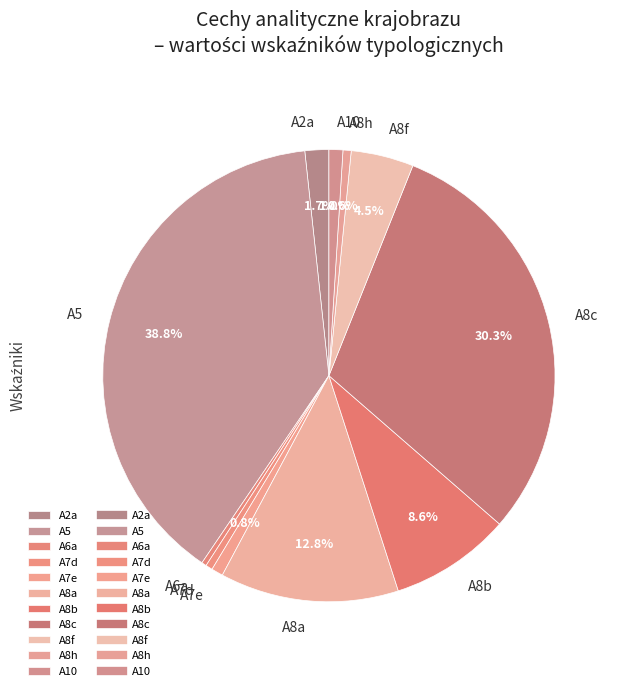

Does A8f account for over 50% of the chart?

No